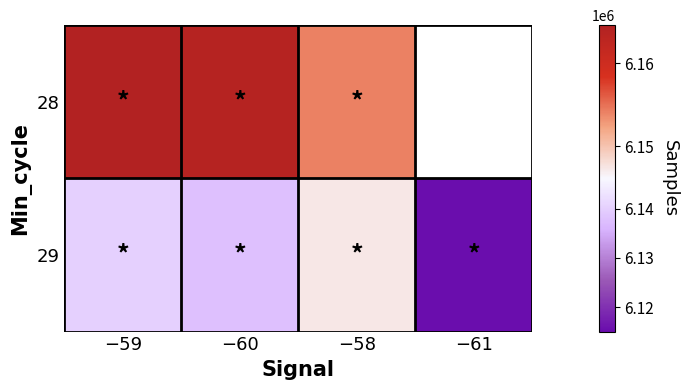

What is the total value across all series at −60?

12301755.0